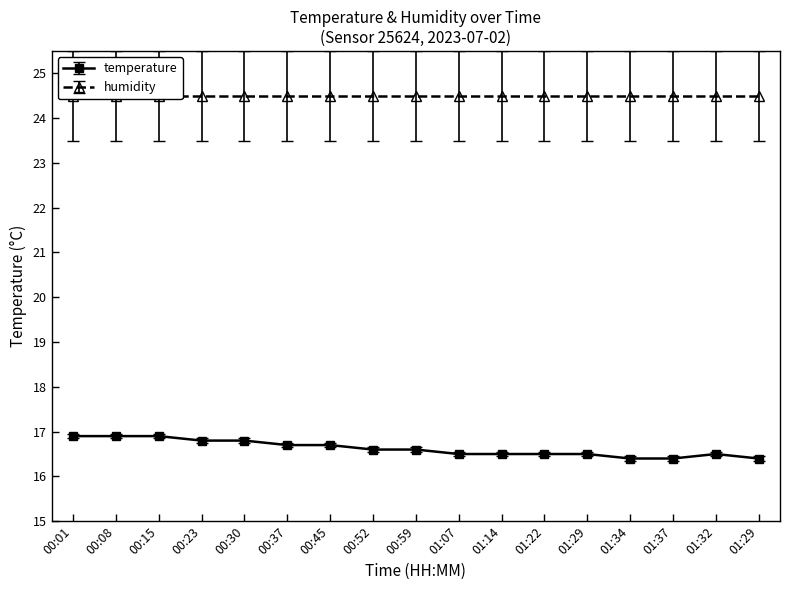

Where is the data nearest to the value 16?

01:34